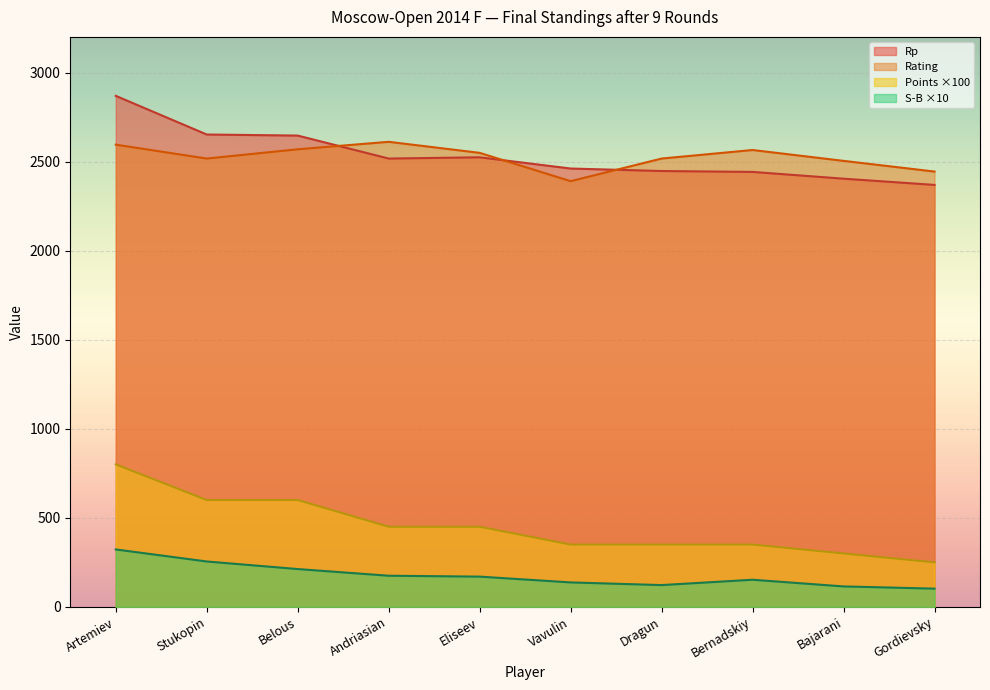

Where is the first local maximum for Rating?

Andriasian